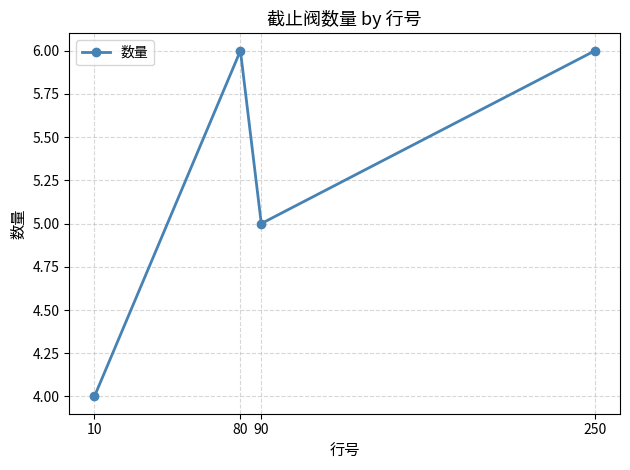

What is the average value?

5